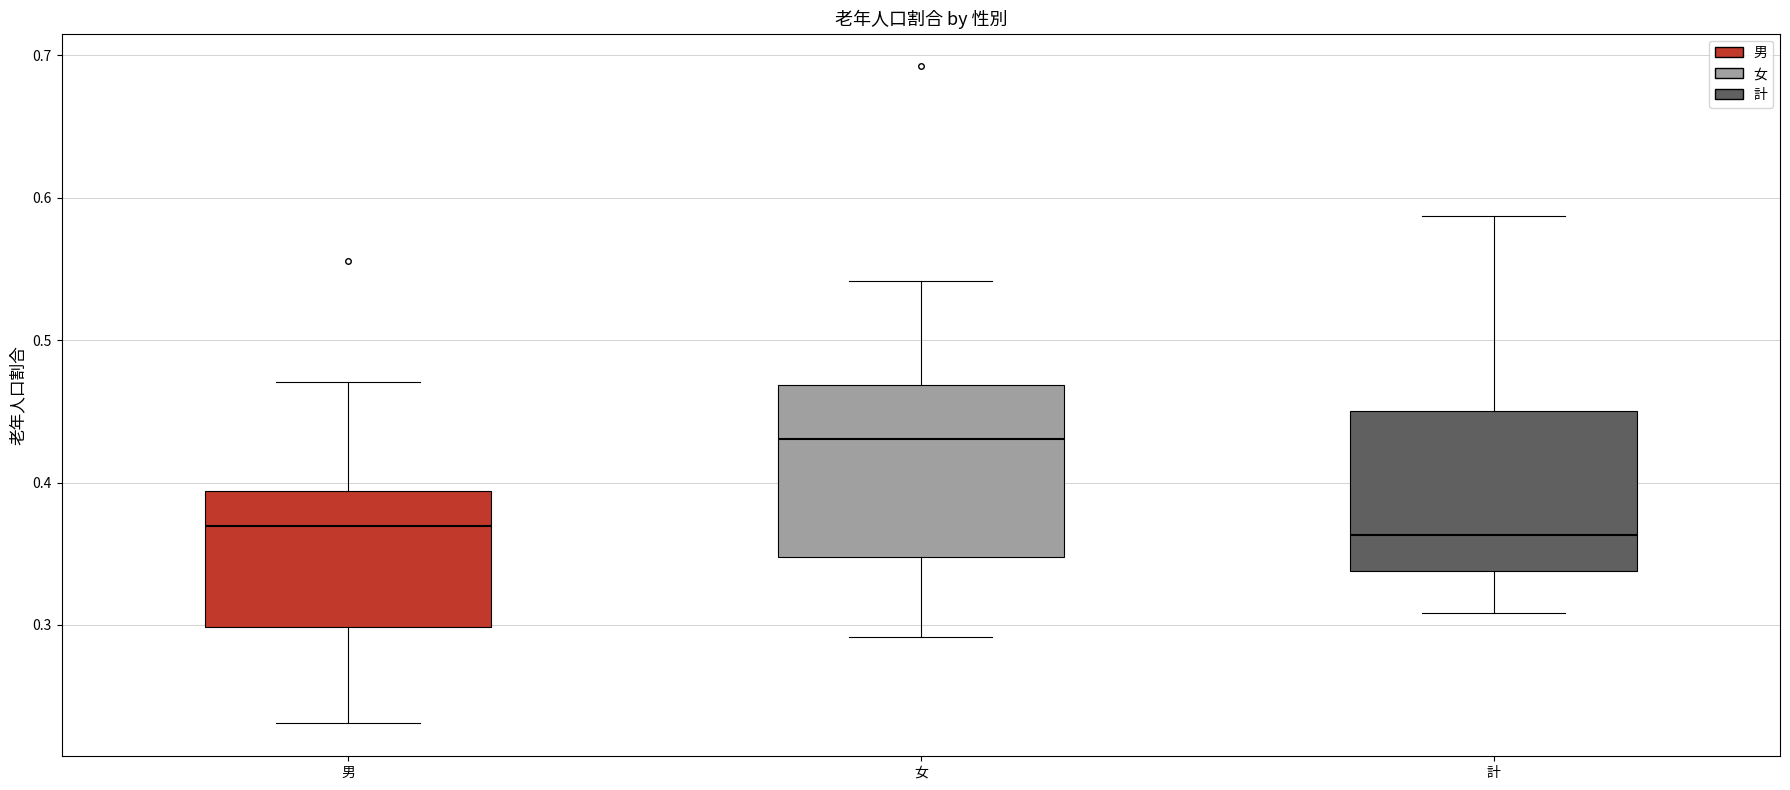

Reading left to right, read every box against the y-axis: the position of its median line, the range the box covers, and the ends of its whiskers. The values are not printed on the chart, so give them approximately, as read against the axis.

男: median 0.37, box 0.30 to 0.39, whiskers 0.23 to 0.47
女: median 0.43, box 0.35 to 0.47, whiskers 0.29 to 0.54
計: median 0.36, box 0.34 to 0.45, whiskers 0.31 to 0.59